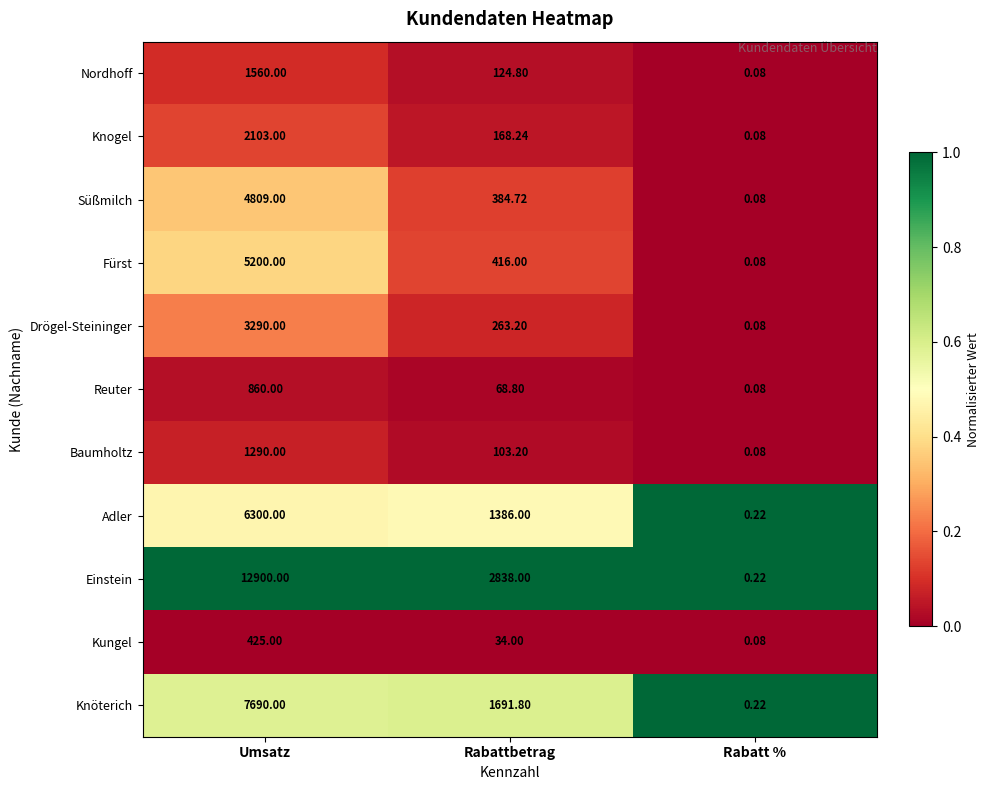

At which category does the chart reach its minimum across all series?

Rabatt %